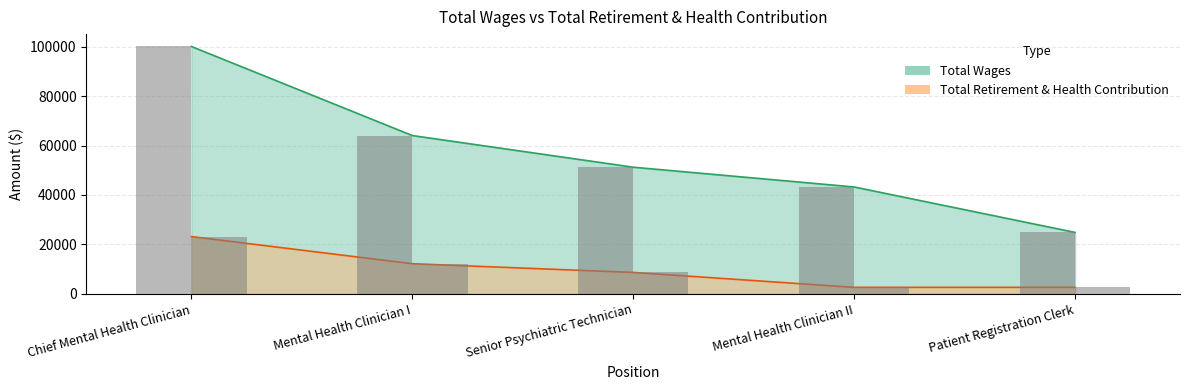

How many bars are there in each group?

2